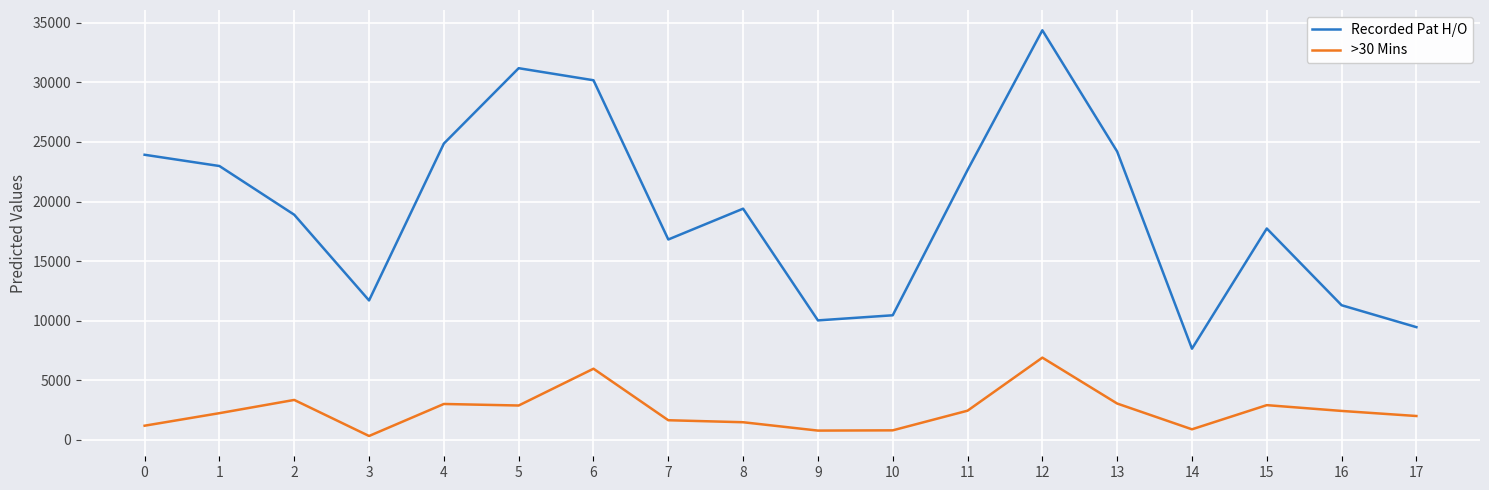

What is the difference between the maximum and minimum values in the >30 Mins series?

6573